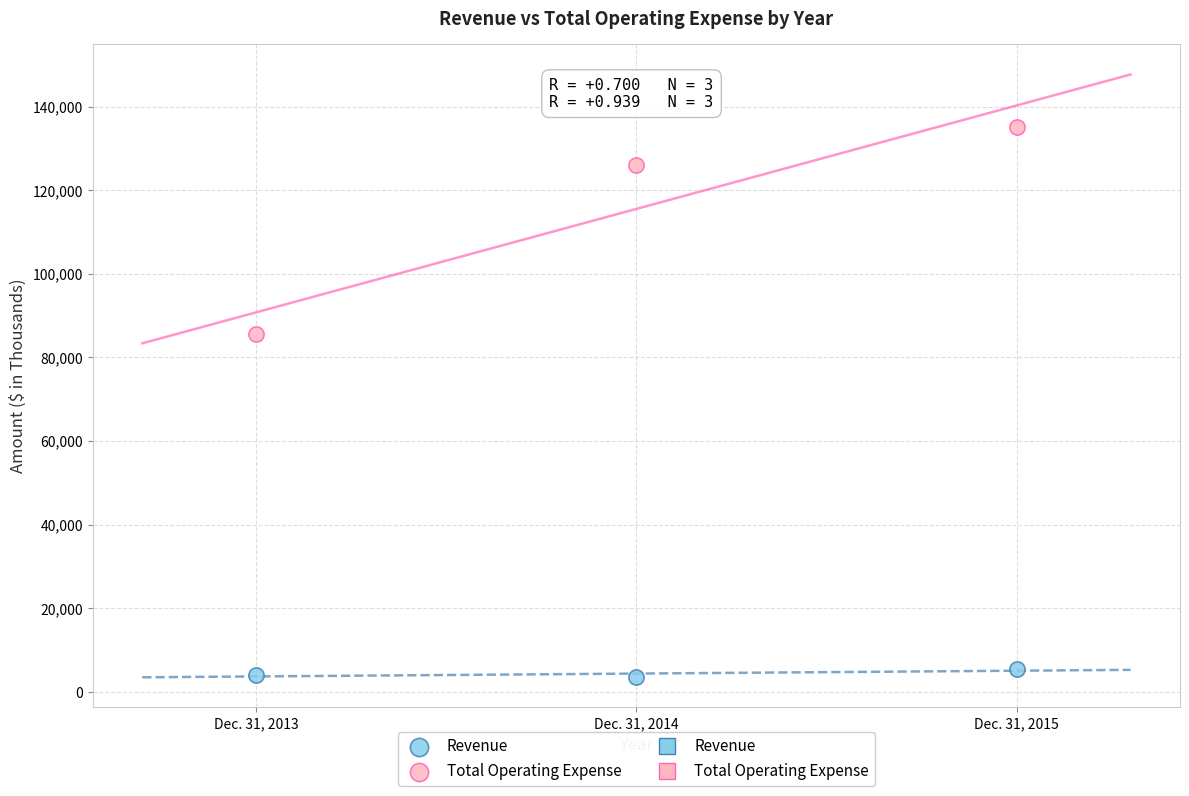

Which series reaches the minimum Y coordinate?

Revenue